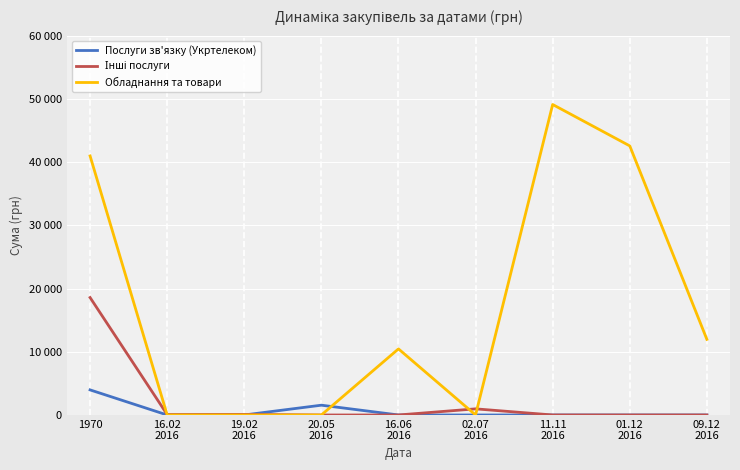

Where do Обладнання та товари and Послуги зв'язку (Укртелеком) first cross each other?

20.05
2016 and 16.06
2016